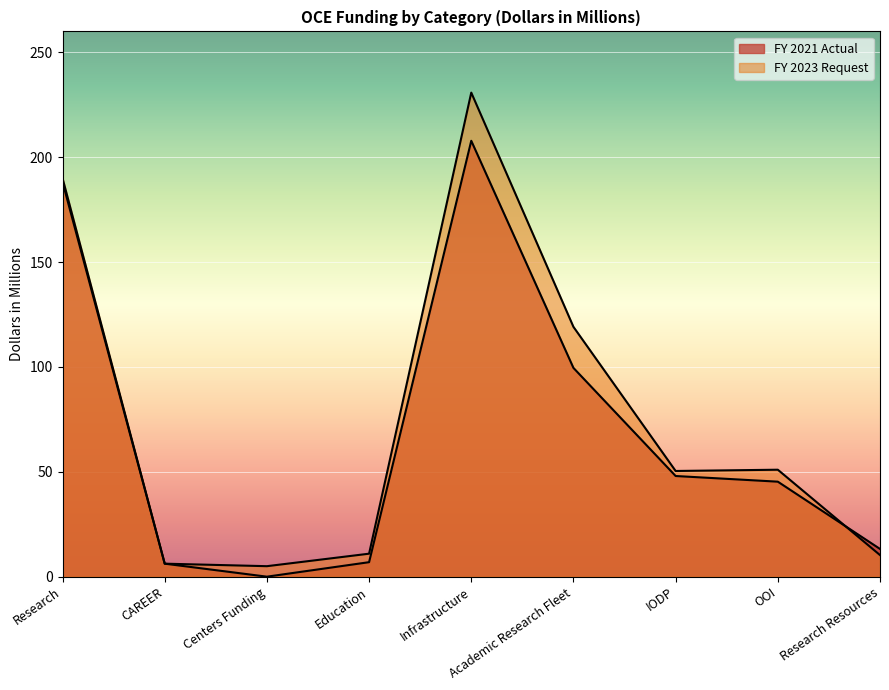

True or false: FY 2021 Actual has a value of 10.3 at IODP.

False